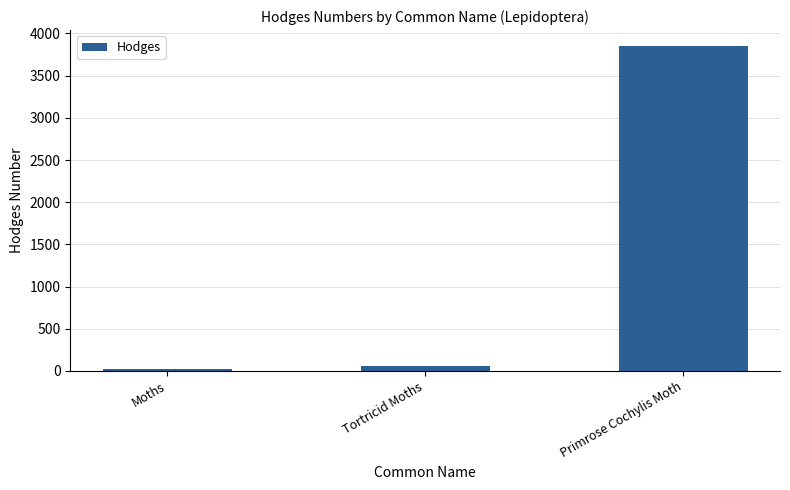

Which label corresponds to the smallest value in the chart?

Moths